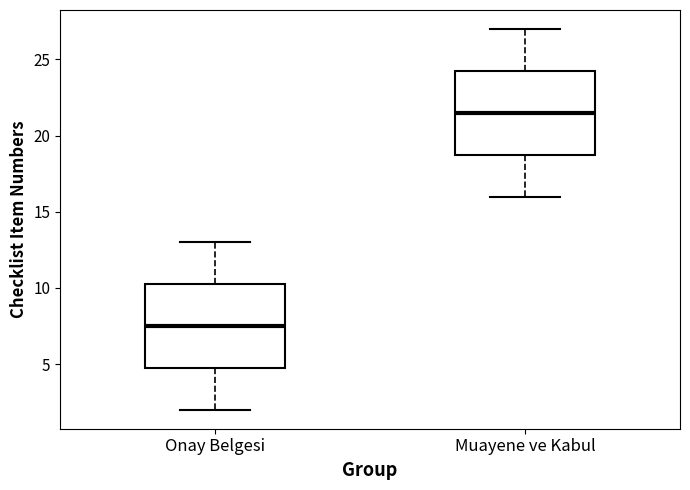

Where is the lower edge of the box for Onay Belgesi on the y-axis? The values are not printed on the chart, so give them approximately, as read against the axis.

5.0